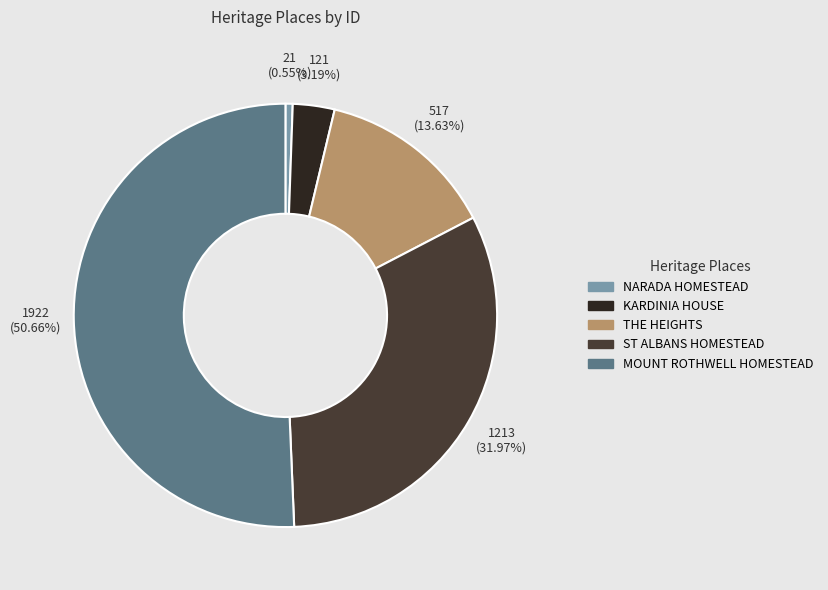

Which slice is the largest?

MOUNT ROTHWELL HOMESTEAD